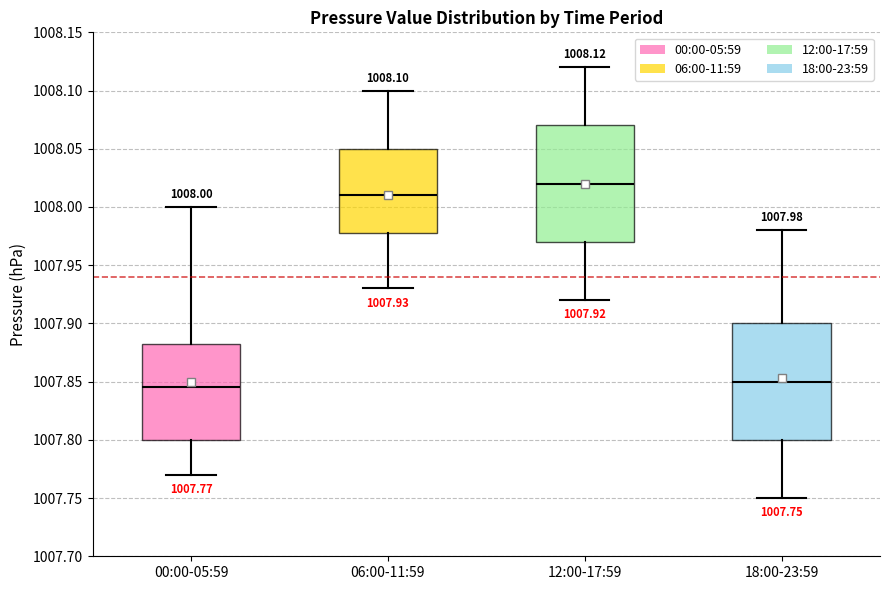

Which box has the highest median line?

12:00-17:59